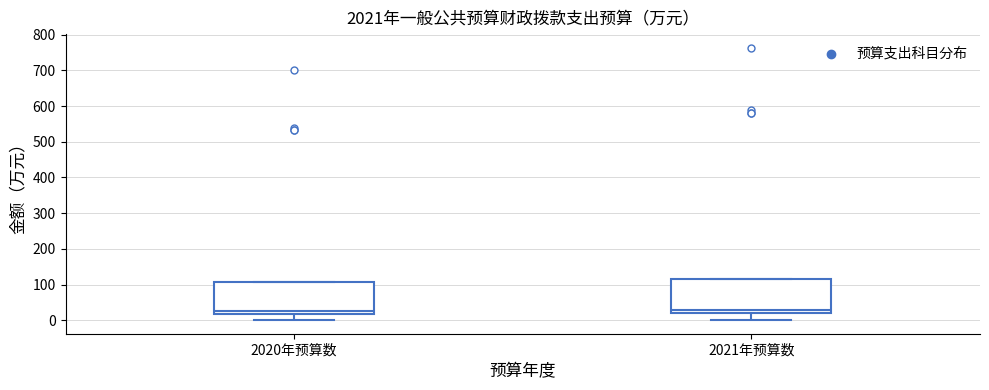

Reading left to right, read every box against the y-axis: the position of its median line, the range the box covers, and the ends of its whiskers. The values are not printed on the chart, so give them approximately, as read against the axis.

2020年预算数: median 30, box 20 to 110, whiskers 0 to 110
2021年预算数: median 30, box 20 to 120, whiskers 0 to 120